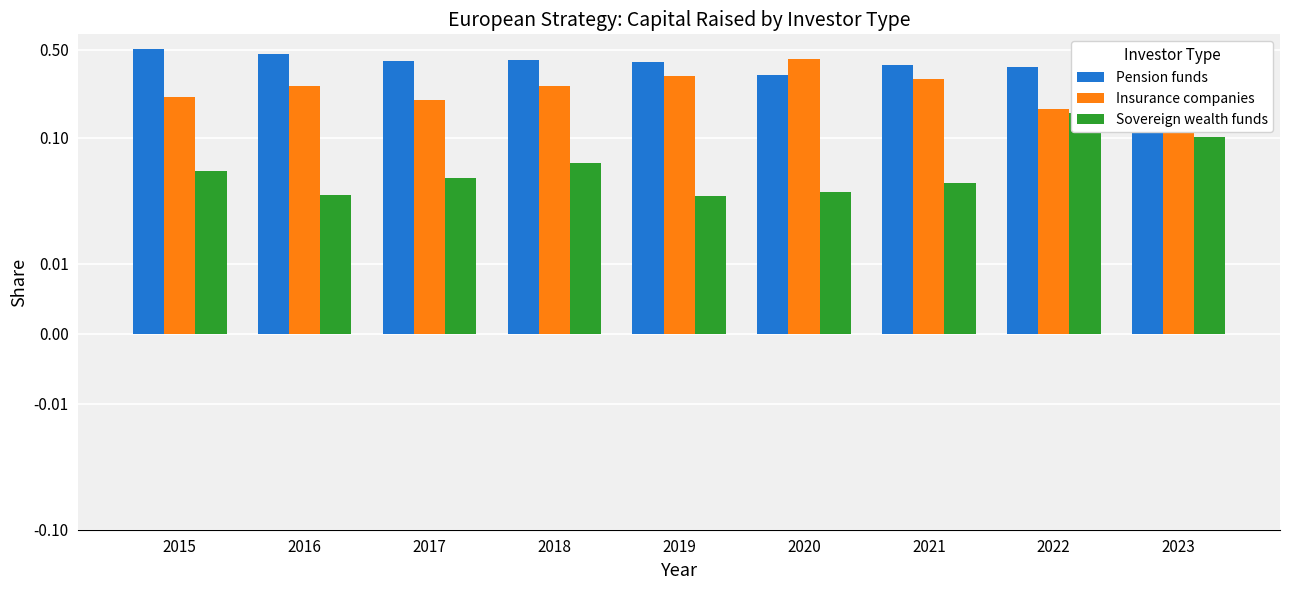

What is the difference between the Insurance companies values at 2022 and 2016?

0.1